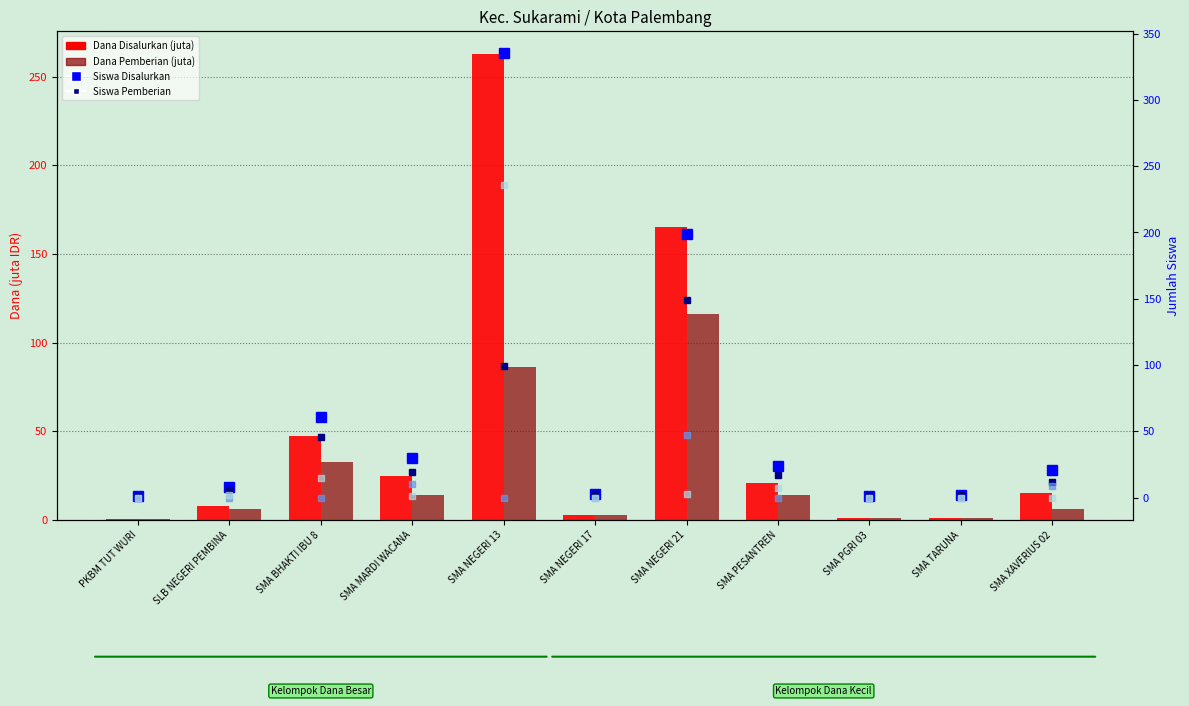

Which series has the largest range (max minus min)?

Siswa Disalurkan